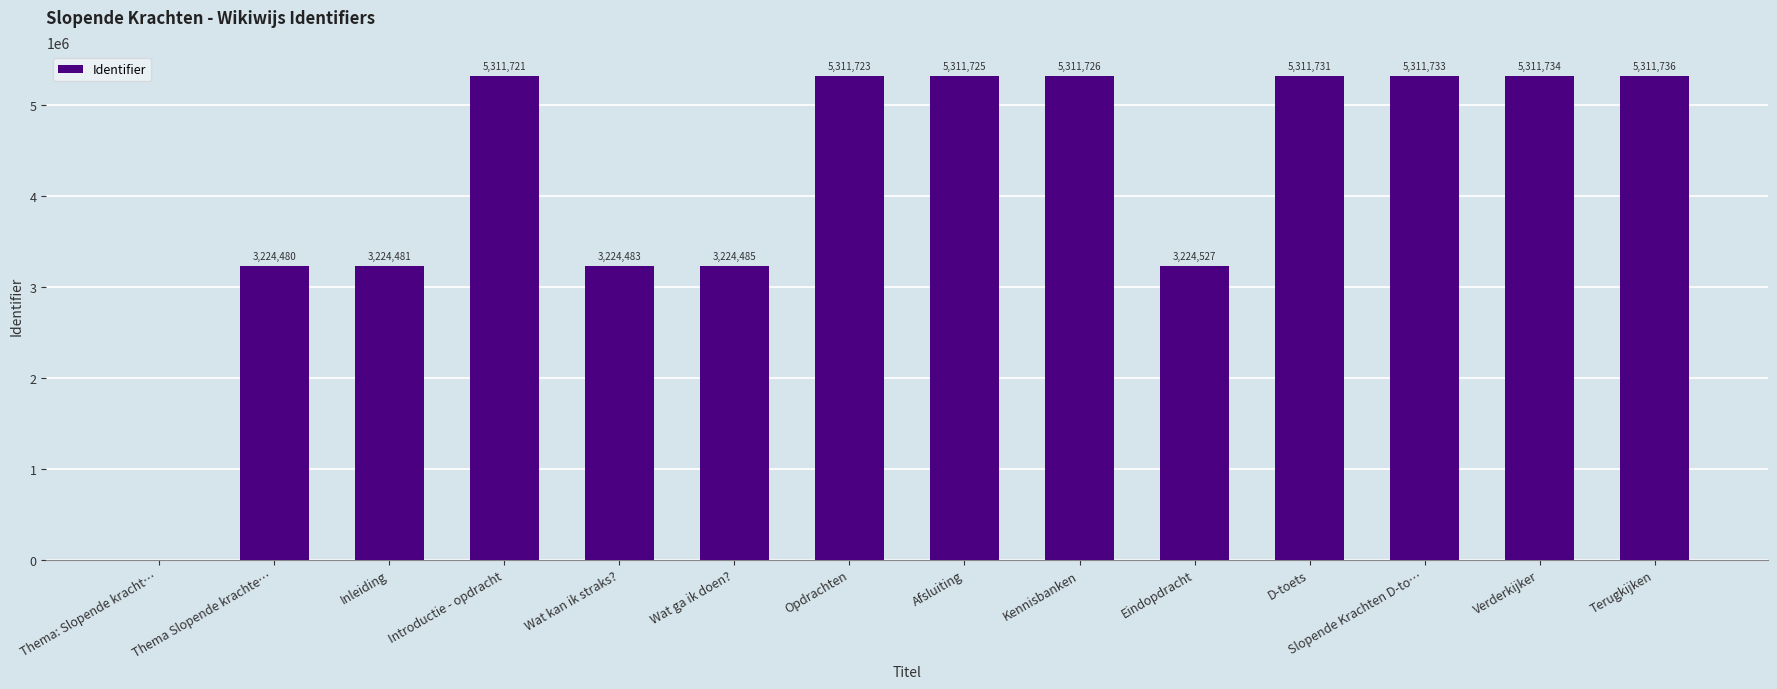

Reading right to left, transcribe all the data shown in this chart.

5311736	5311734	5311733	5311731	3224527	5311726	5311725	5311723	3224485	3224483	5311721	3224481	3224480	0